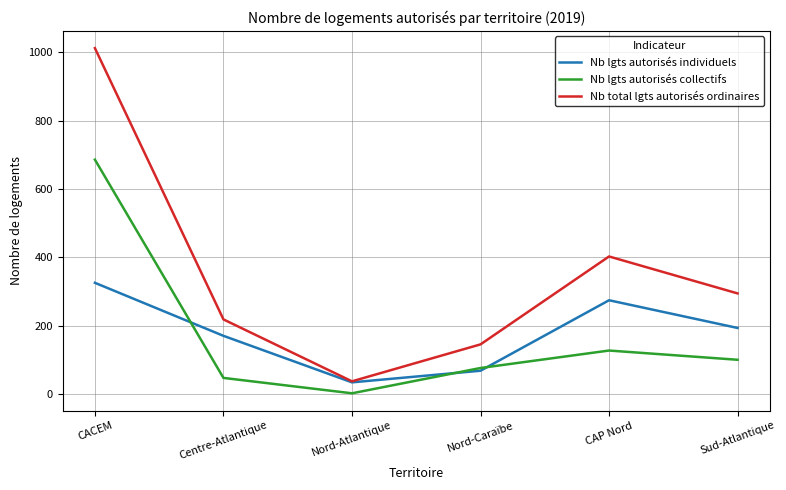

Where is the first local maximum for Nb lgts autorisés individuels?

CAP Nord